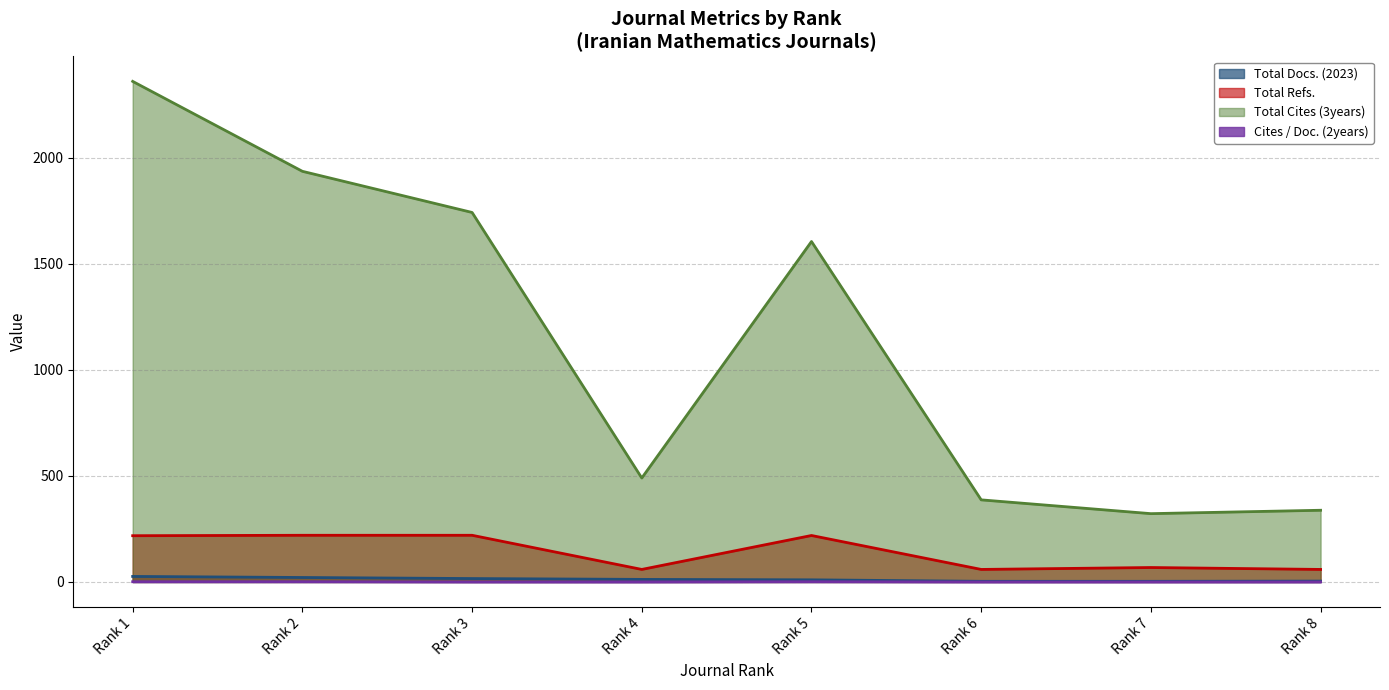

What is the difference between the maximum and minimum values in the Total Refs. series?

161